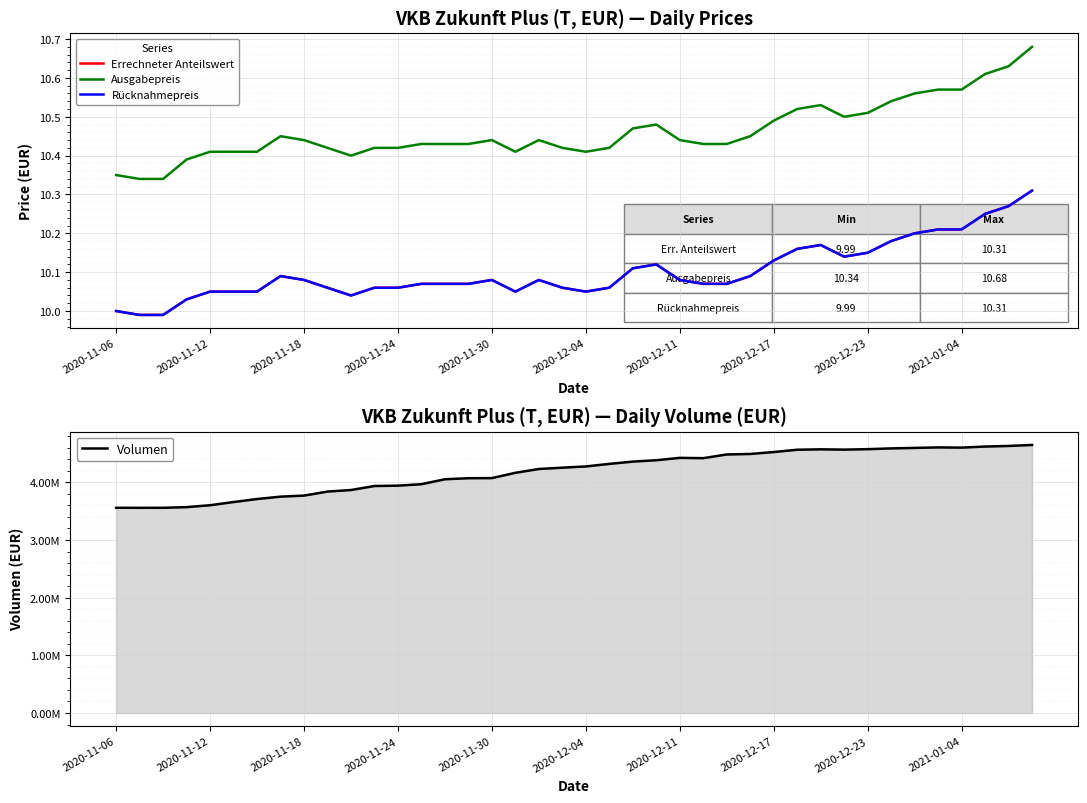

List the series in order of their peak value, lowest first.

Errechneter Anteilswert, Rücknahmepreis, Ausgabepreis, Volumen